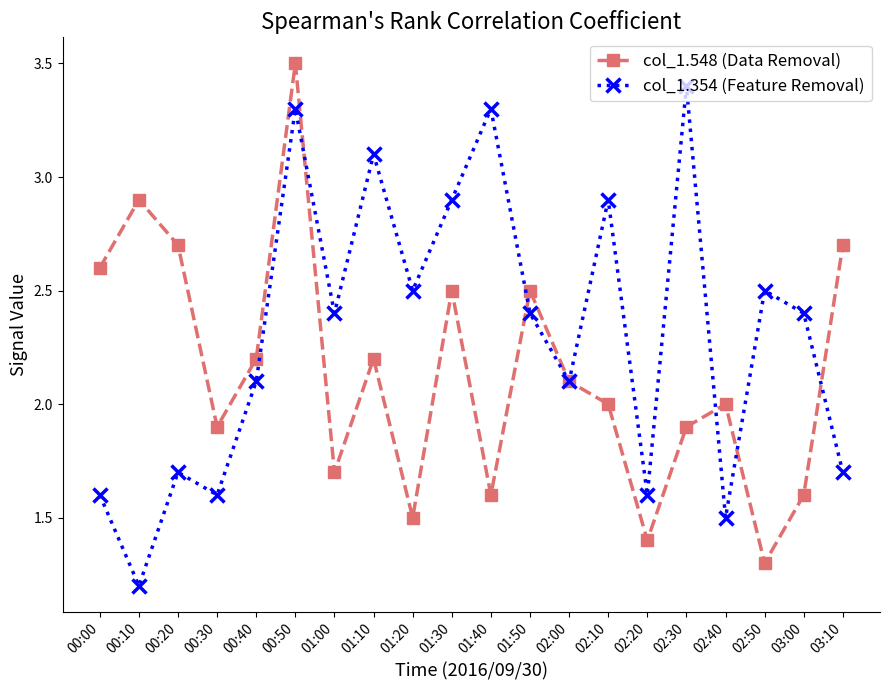

What position from the left is 01:00?

7